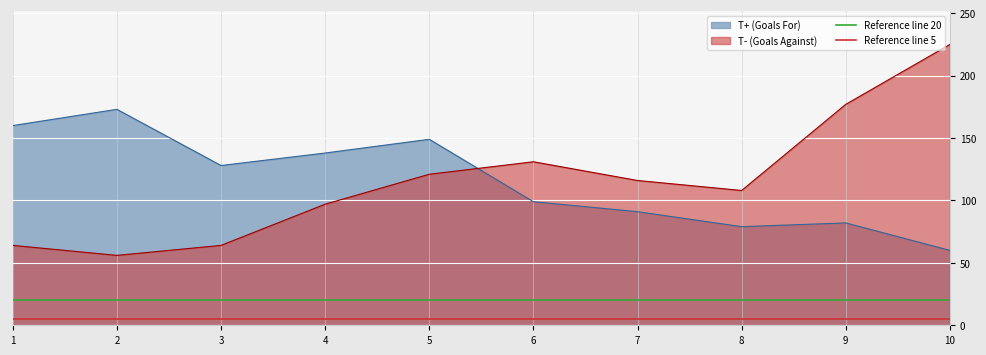

What is the minimum value for T+ (Goals For)?

60